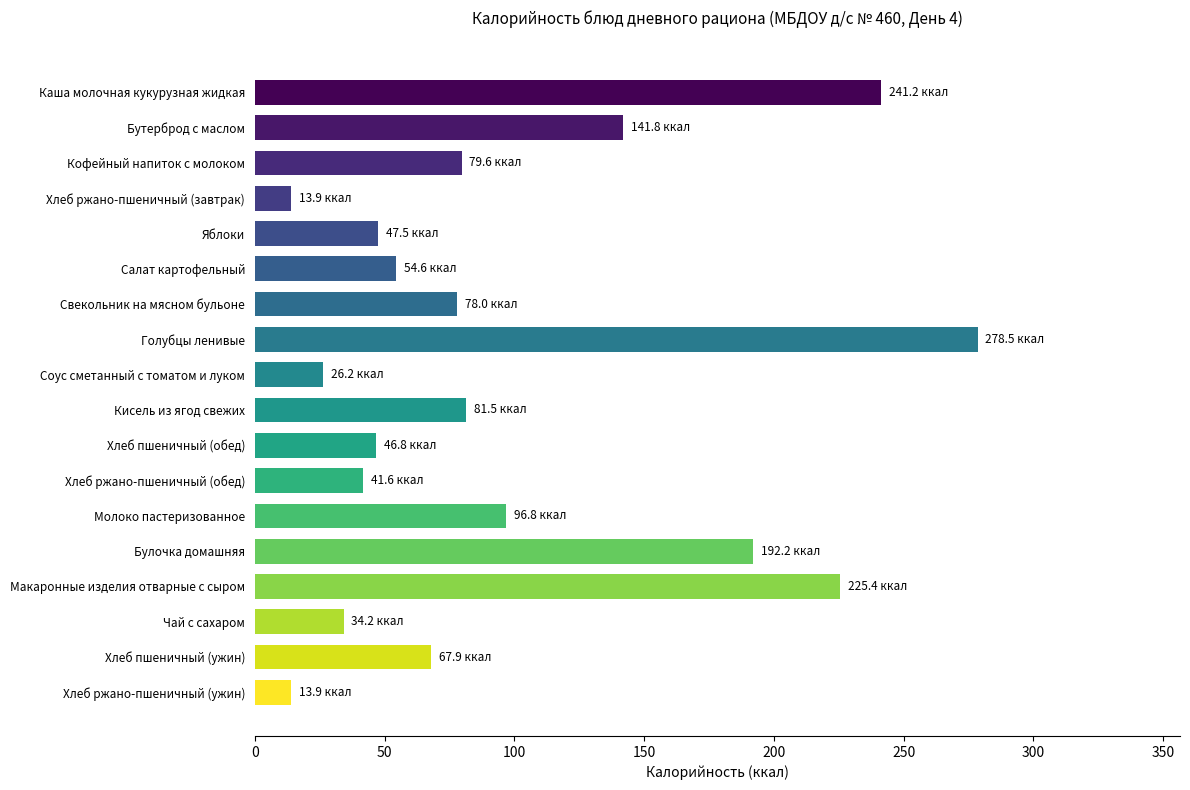

What is the change in value from Хлеб ржано-пшеничный (обед) to Хлеб ржано-пшеничный (завтрак)?

-27.7